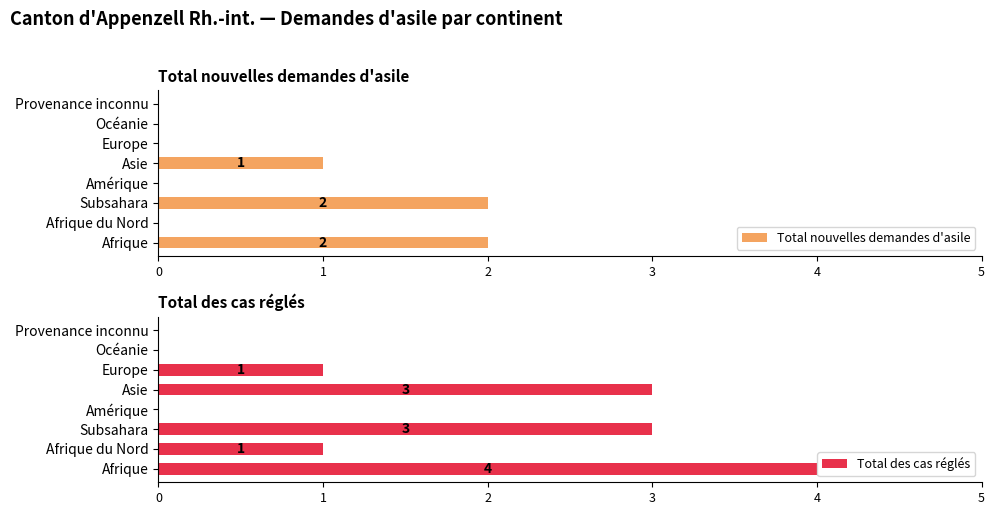

What is the difference between the highest and lowest values at 5?

1